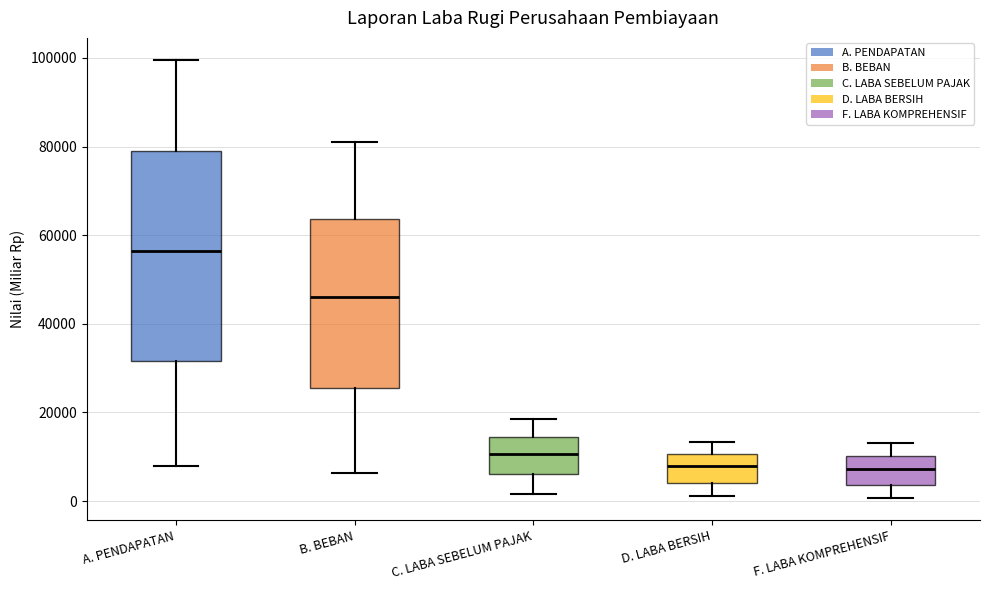

Reading left to right, read every box against the y-axis: the position of its median line, the range the box covers, and the ends of its whiskers. The values are not printed on the chart, so give them approximately, as read against the axis.

A. PENDAPATAN: median 56000, box 32000 to 78000, whiskers 8000 to 100000
B. BEBAN: median 46000, box 26000 to 64000, whiskers 6000 to 82000
C. LABA SEBELUM PAJAK: median 10000, box 6000 to 14000, whiskers 2000 to 18000
D. LABA BERSIH: median 8000, box 4000 to 10000, whiskers 2000 to 14000
F. LABA KOMPREHENSIF: median 8000, box 4000 to 10000, whiskers 0 to 14000